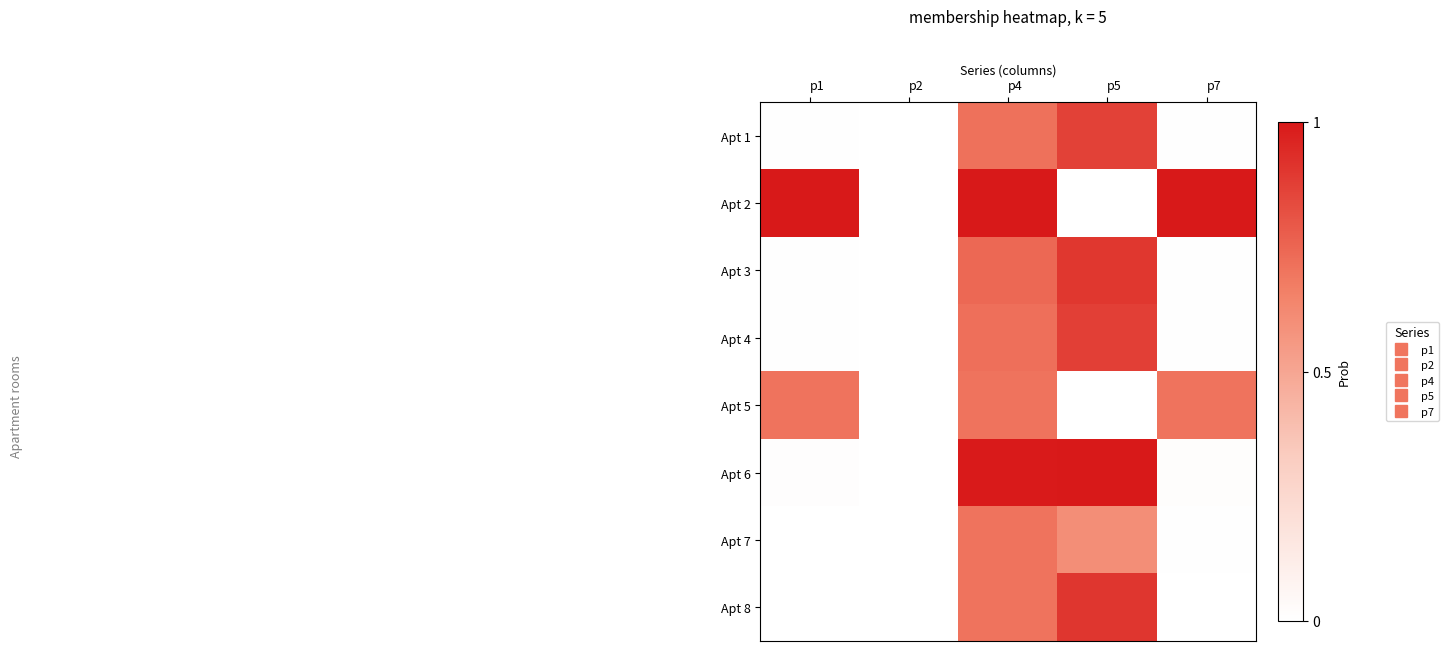

How many data points does each series have?

5